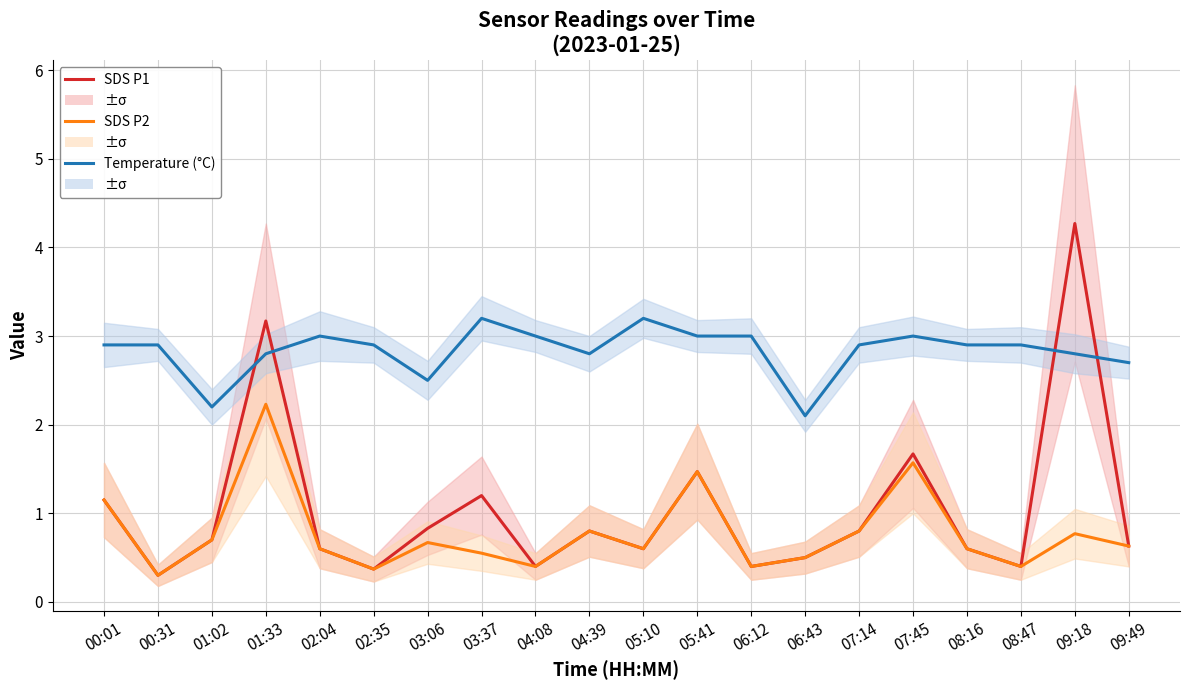

How many distinct data groups are displayed?

3